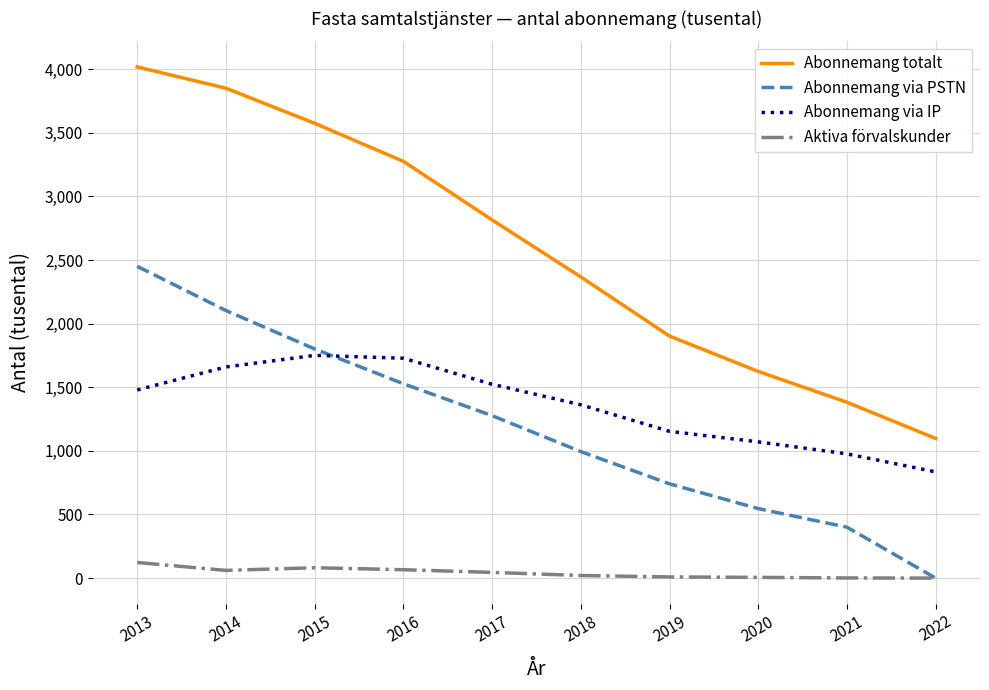

Where is Abonnemang via PSTN nearest to the value 1225?

2017